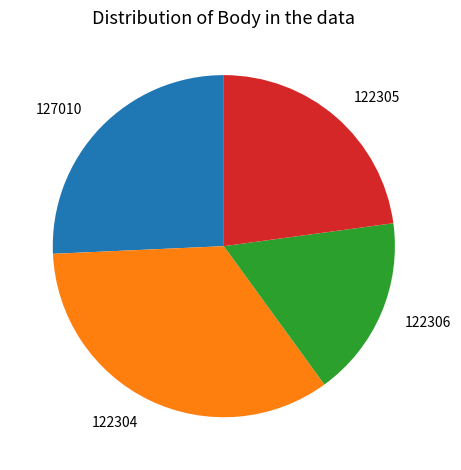

How many segments does this pie chart have?

4